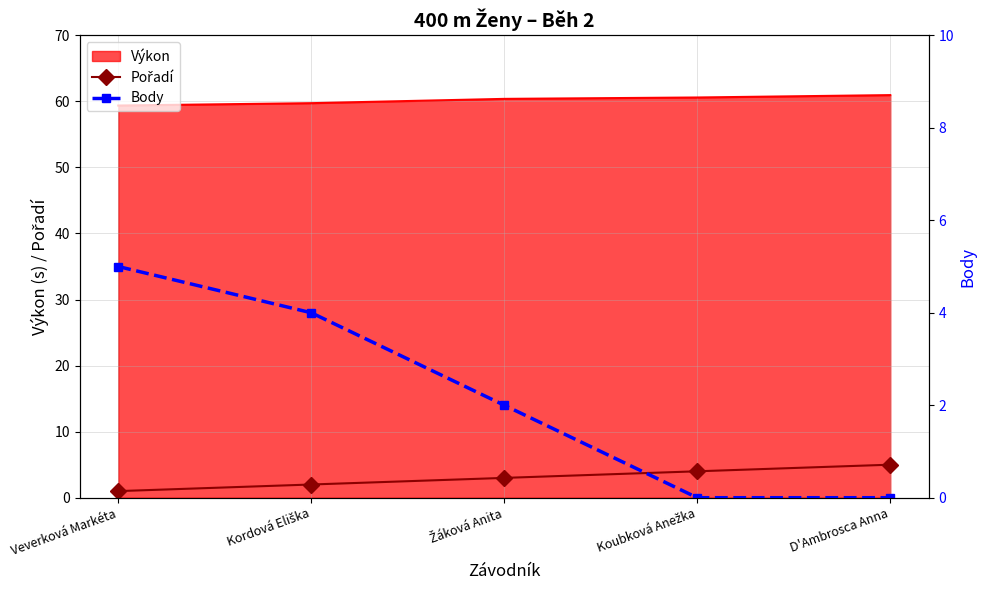

What is the minimum value for Výkon?

59.4